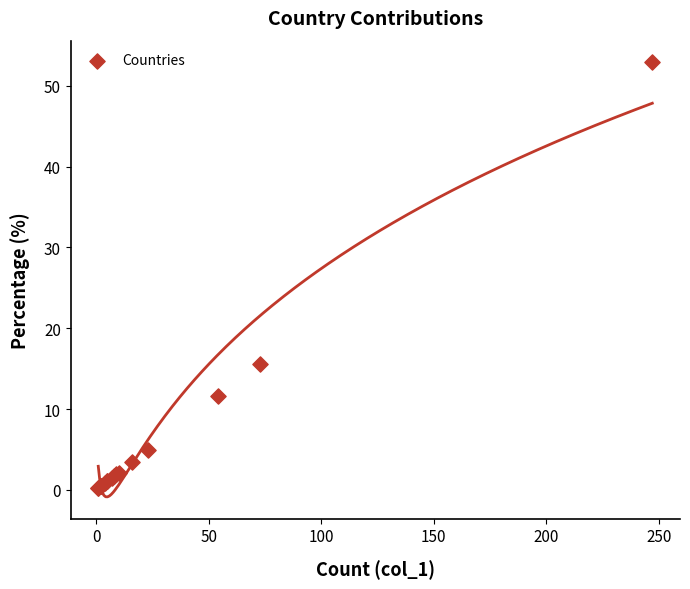

What Y value in the scatter plot is closest to 26?

15.6